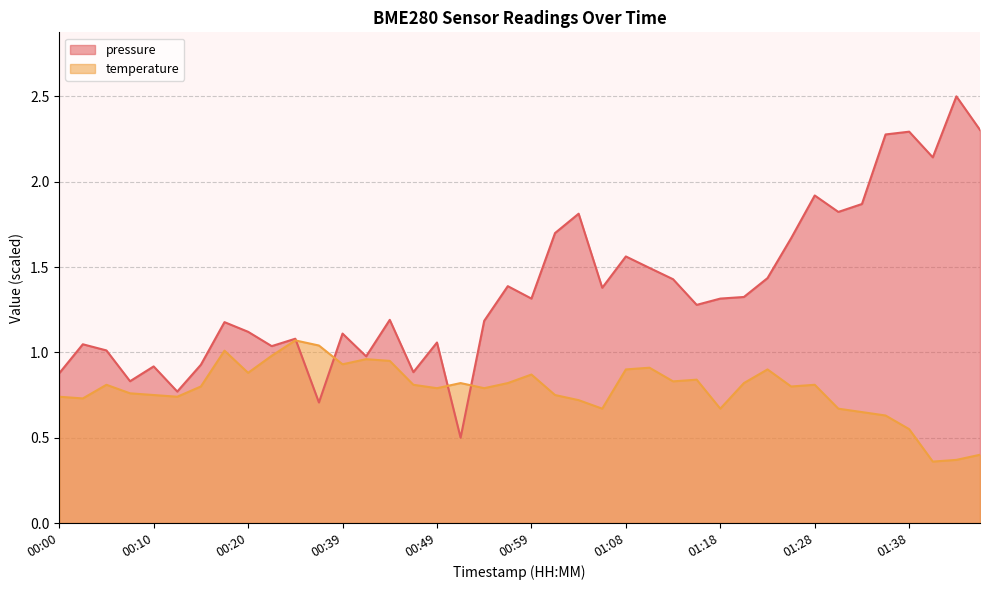

Read the temperature value at 01:04.

0.7